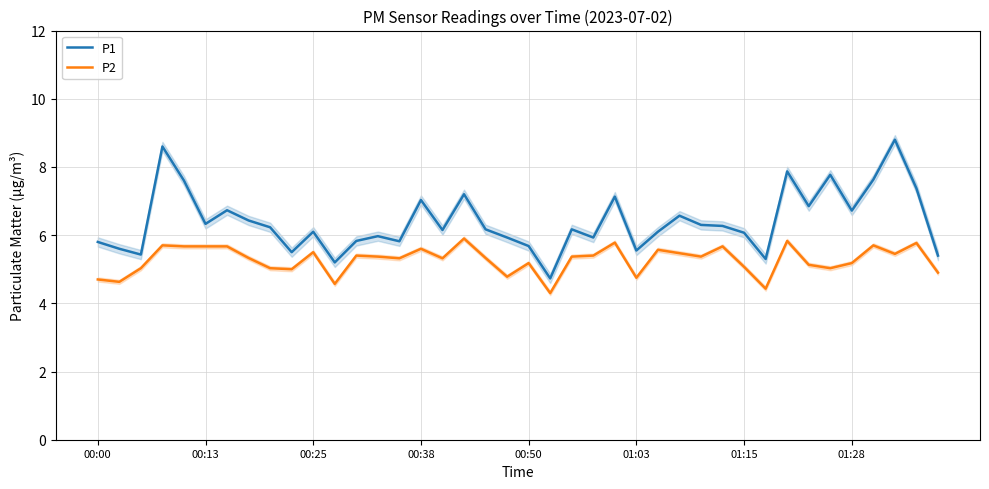

What is the minimum value for P2?

4.3